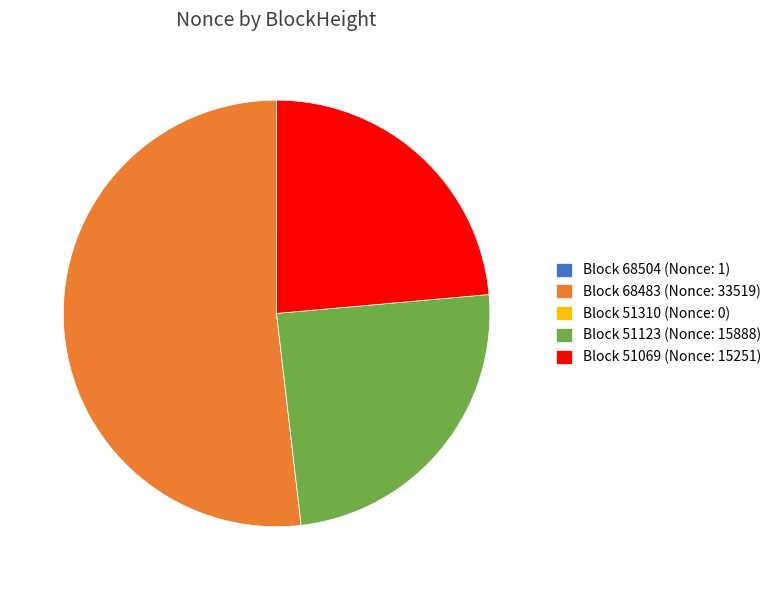

Which category has the biggest portion of the pie?

Block 68483 (Nonce: 33519)